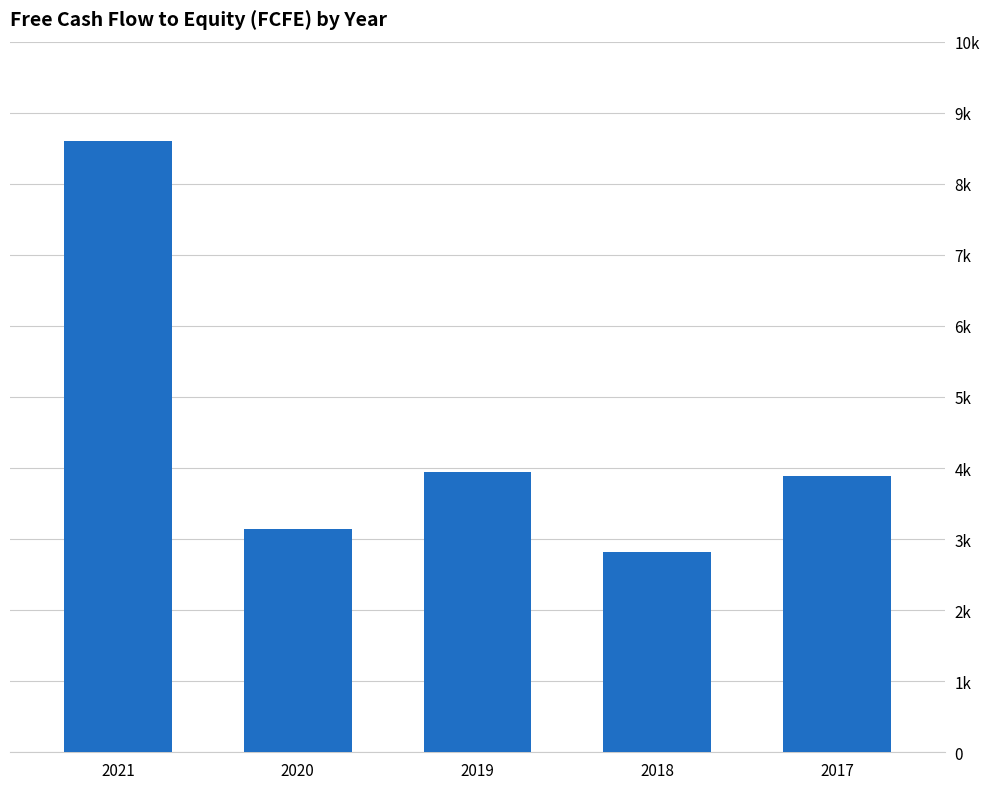

Are the bars horizontal?

No